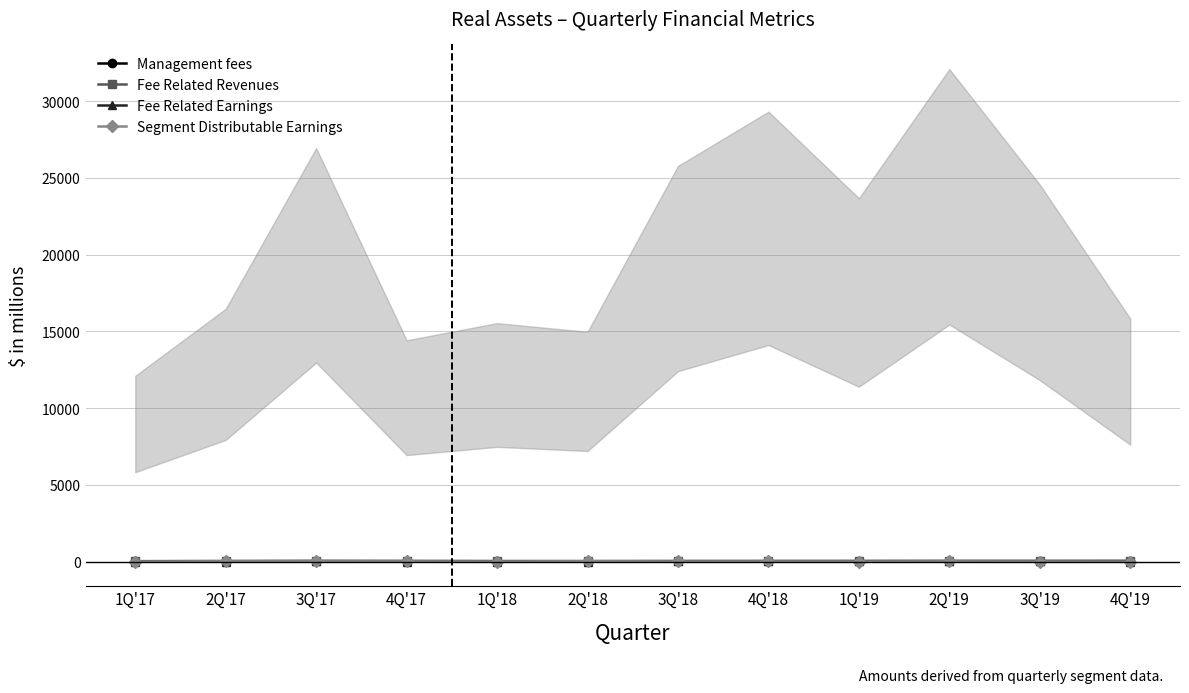

The Fee Related Earnings series shows 21.7 at 4Q'18. True or false?

True